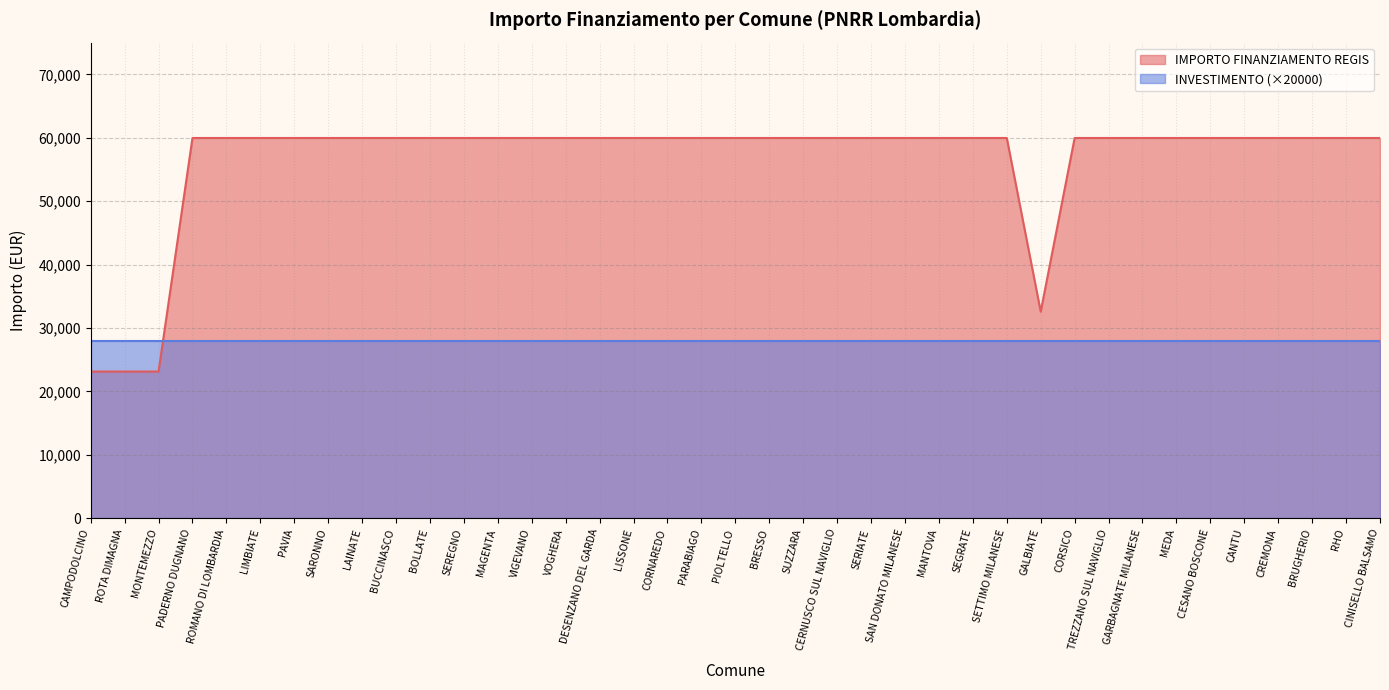

True or false: the data shows 12116 at GARBAGNATE MILANESE.

False